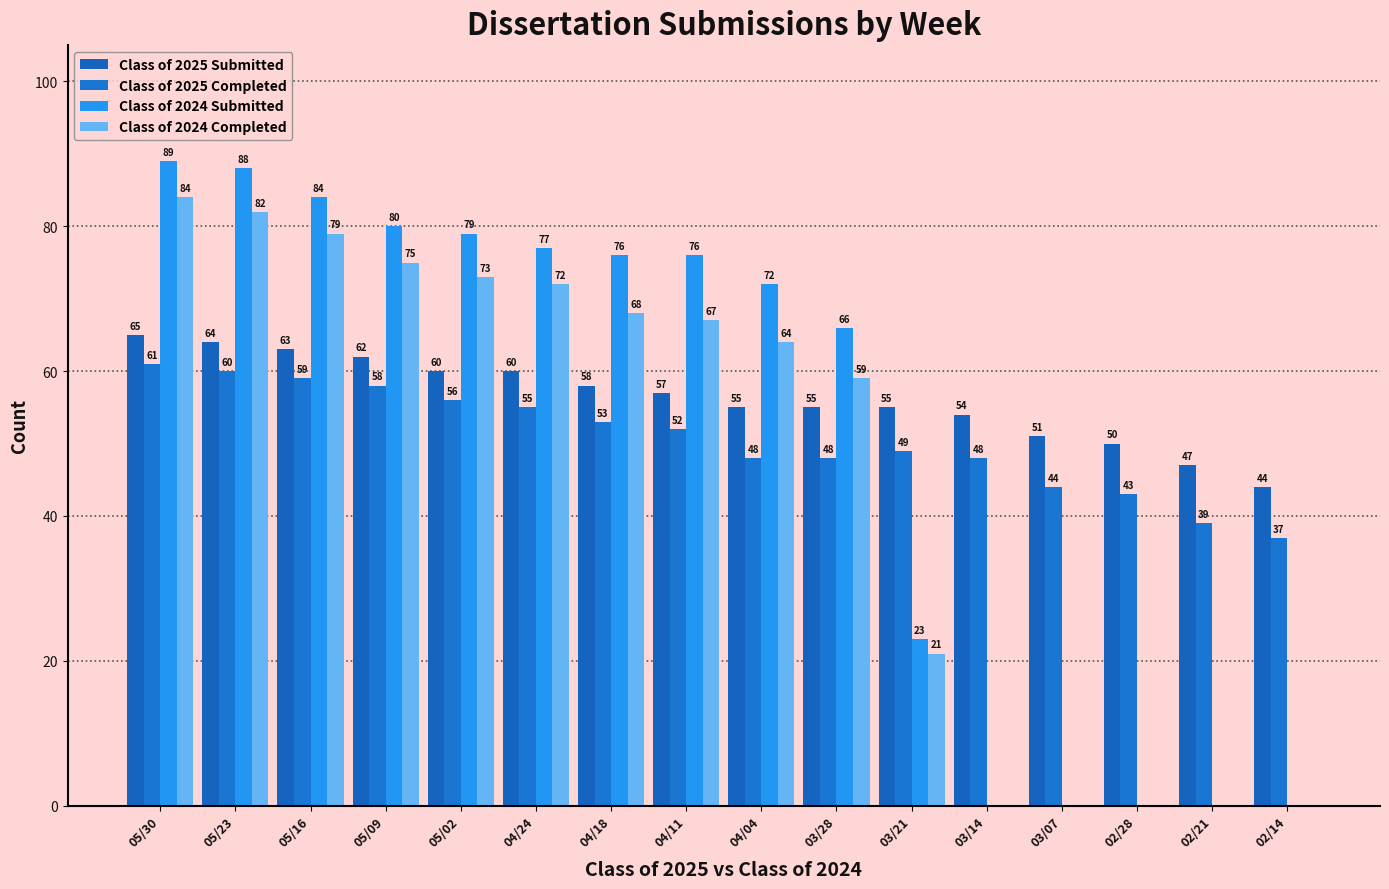

What is the average value of the Class of 2025 Submitted series?

56